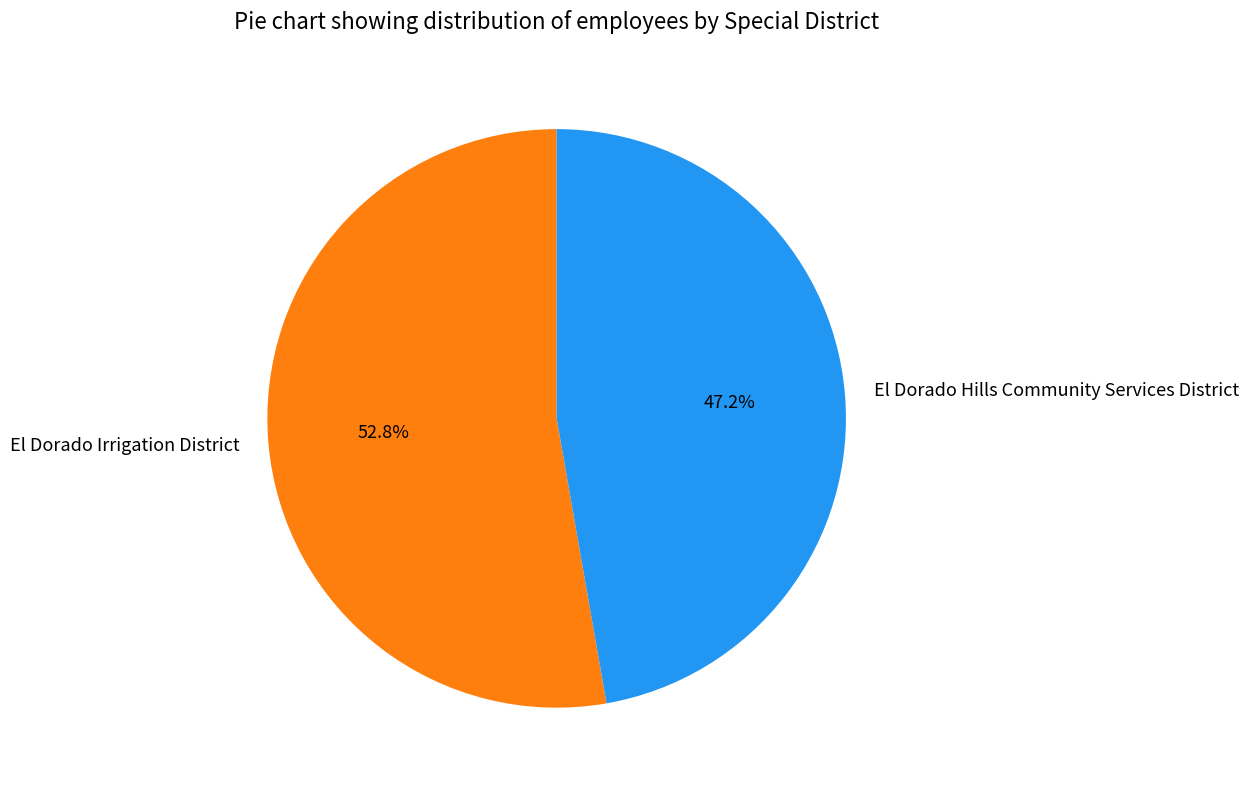

What is the largest slice in the pie chart?

El Dorado Irrigation District